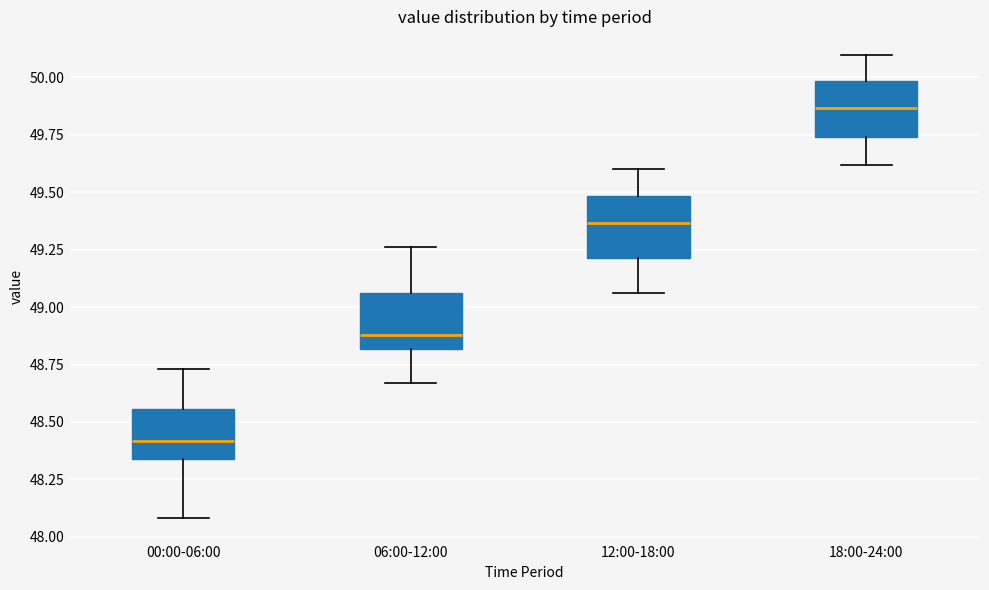

Reading left to right, transcribe this box plot: for each box, give where its median line is, the range the box spans, and where its two whiskers end, as read against the y-axis. The values are not printed on the chart, so give them approximately, as read against the axis.

00:00-06:00: median 48.40, box 48.35 to 48.55, whiskers 48.10 to 48.75
06:00-12:00: median 48.90, box 48.80 to 49.05, whiskers 48.65 to 49.25
12:00-18:00: median 49.35, box 49.20 to 49.50, whiskers 49.05 to 49.60
18:00-24:00: median 49.85, box 49.75 to 50.00, whiskers 49.60 to 50.10